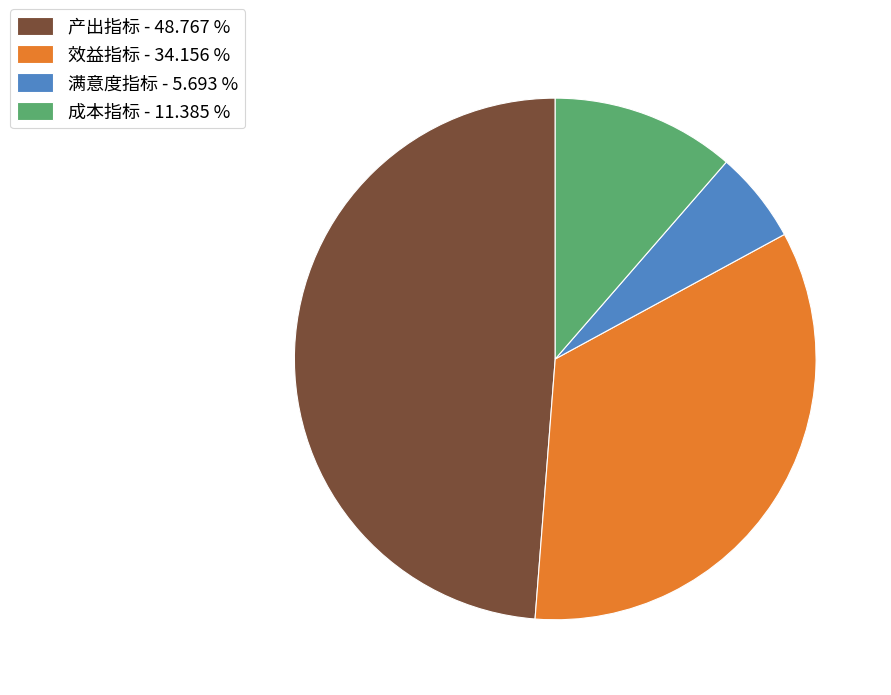

Between 产出指标 - 48.767 % and 成本指标 - 11.385 %, which is larger?

产出指标 - 48.767 %